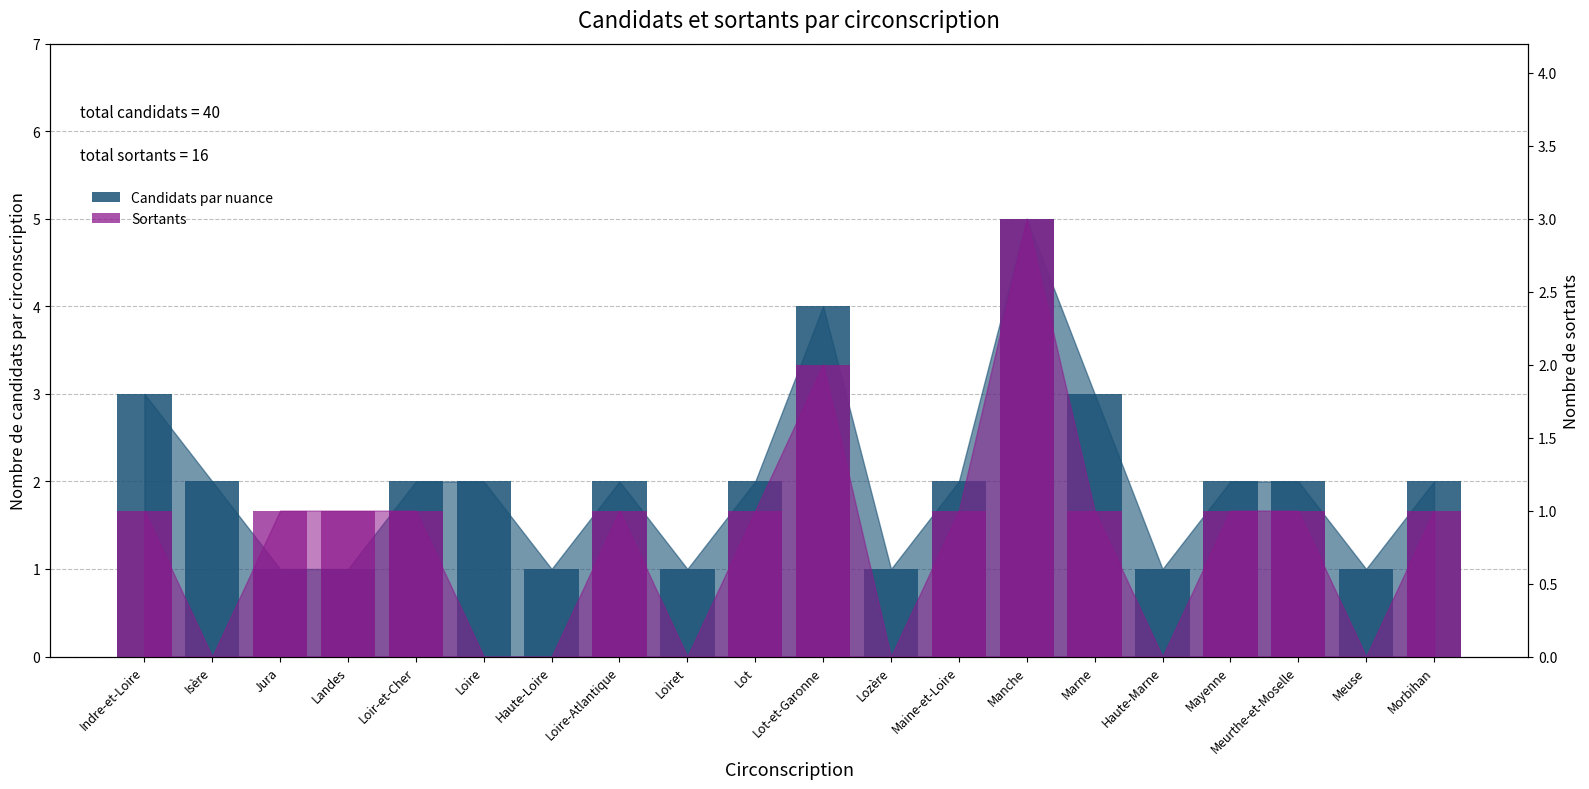

Reading left to right, list all the values displayed in this chart.

Candidats par nuance: 3	2	1	1	2	2	1	2	1	2	4	1	2	5	3	1	2	2	1	2
Sortants: 1	0	1	1	1	0	0	1	0	1	2	0	1	3	1	0	1	1	0	1